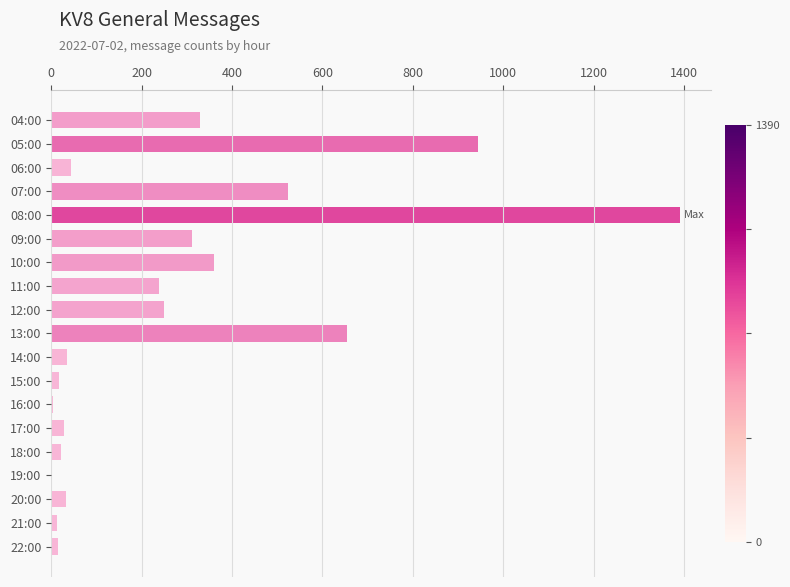

The value at 11:00 is 71. True or false?

False